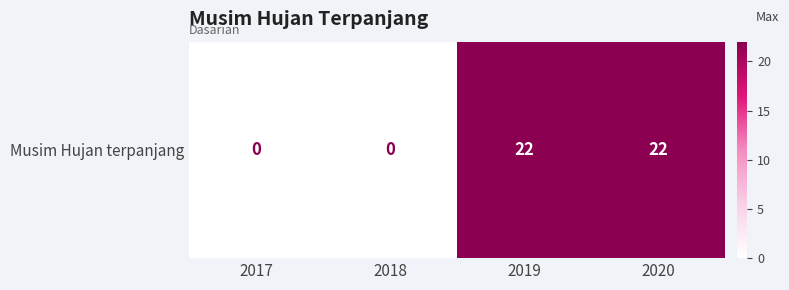

Which category has the highest value across all series?

2019